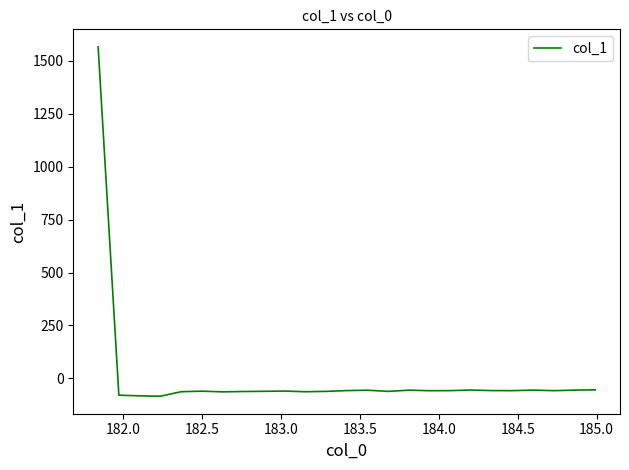

What is the smallest value displayed?

-84.6